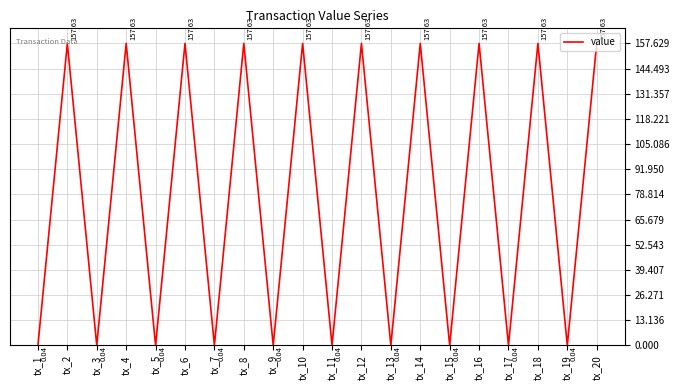

What is the difference between the values at tx_6 and tx_17?

157.6